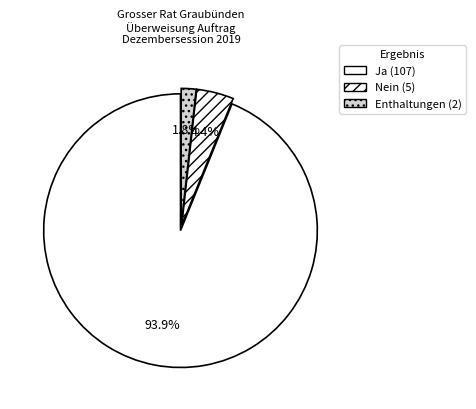

Which slice represents more than half of the pie?

Ja